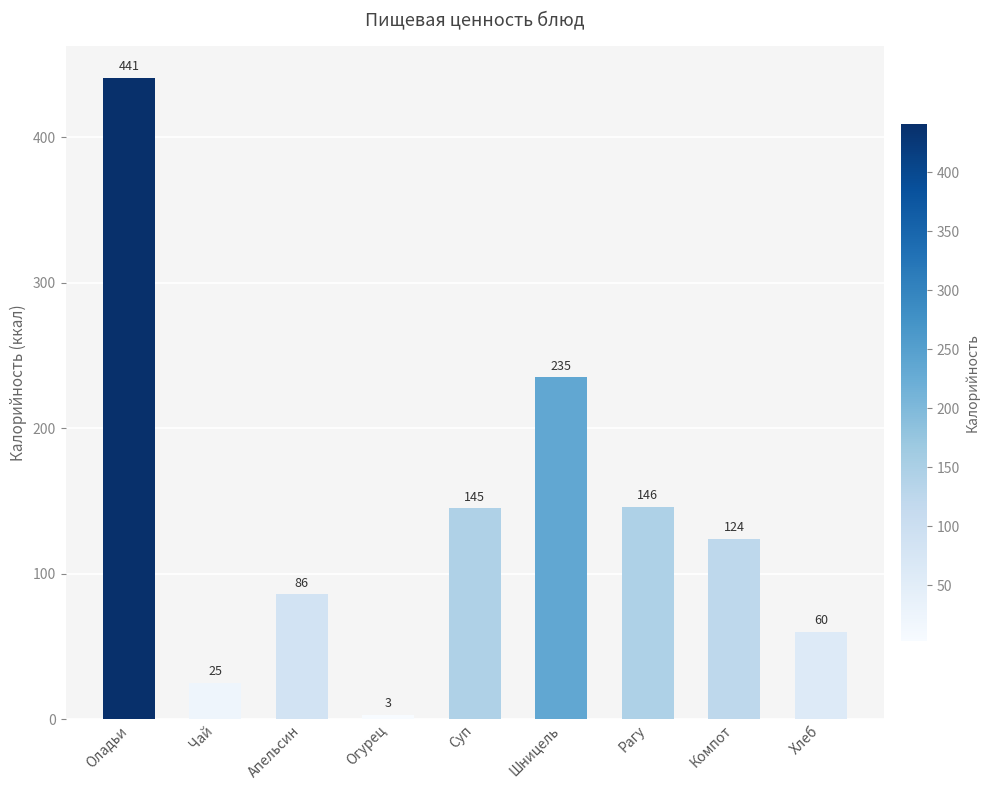

What position from the right is Хлеб?

1